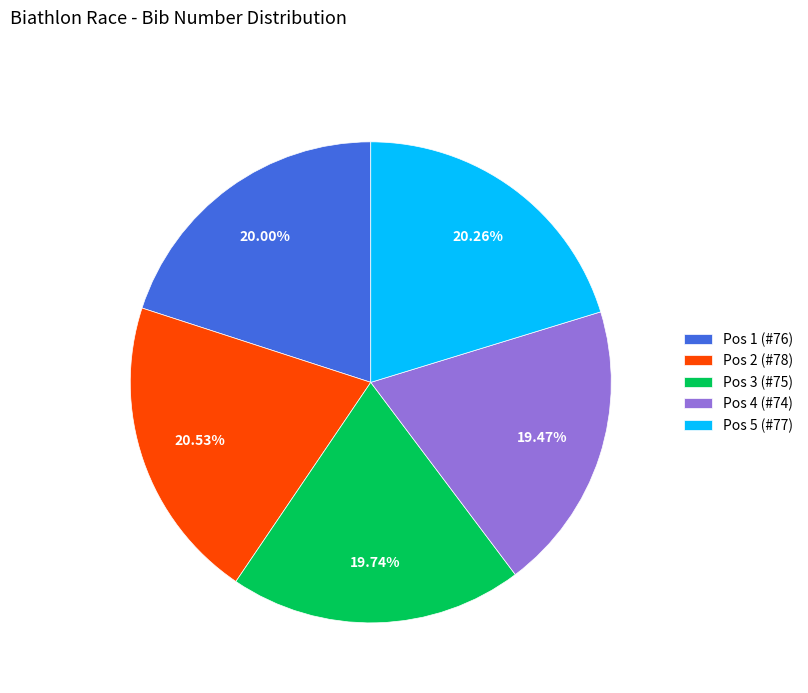

Is there a majority slice in this chart?

No